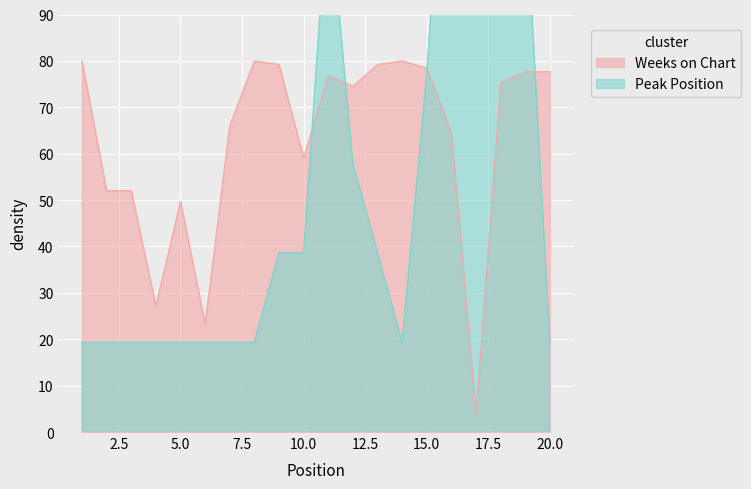

How many intersections are there between Weeks on Chart and Peak Position?

4